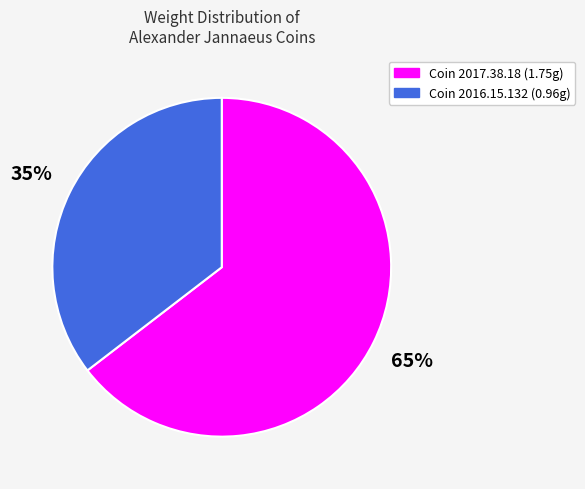

To the nearest percent, what is the average slice percentage?

50%